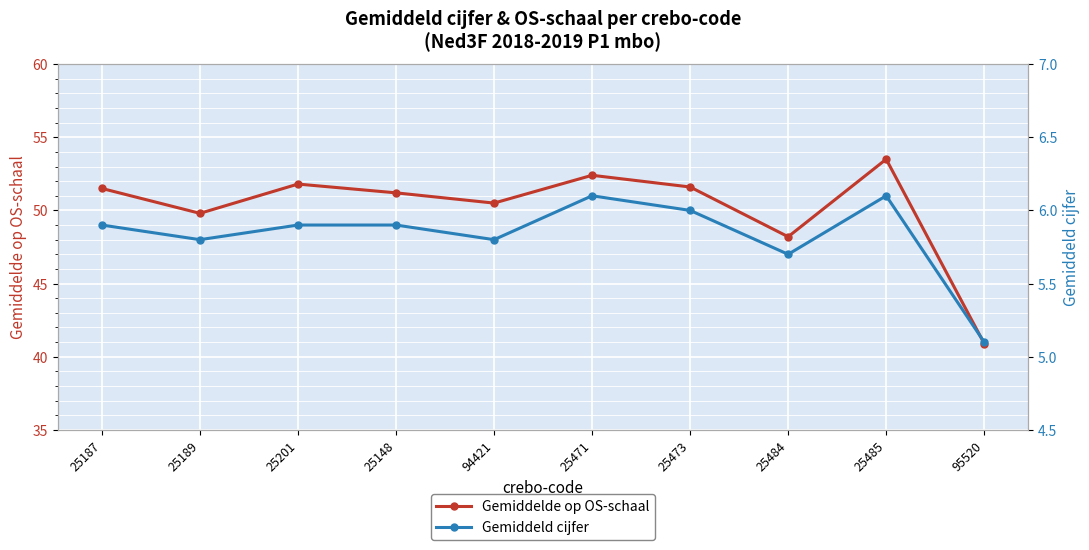

What are all the series names shown in the legend?

Gemiddelde op OS-schaal, Gemiddeld cijfer